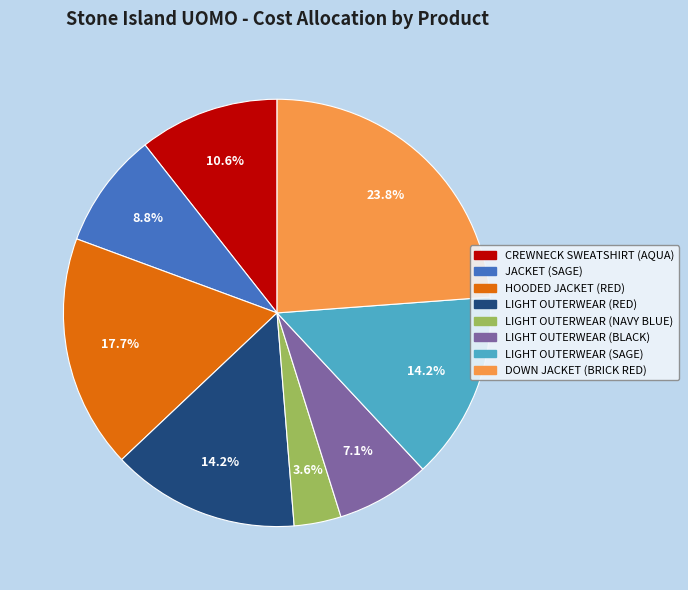

To the nearest percent, what is the difference between the DOWN JACKET (BRICK RED) and LIGHT OUTERWEAR (BLACK) slice percentages?

17%